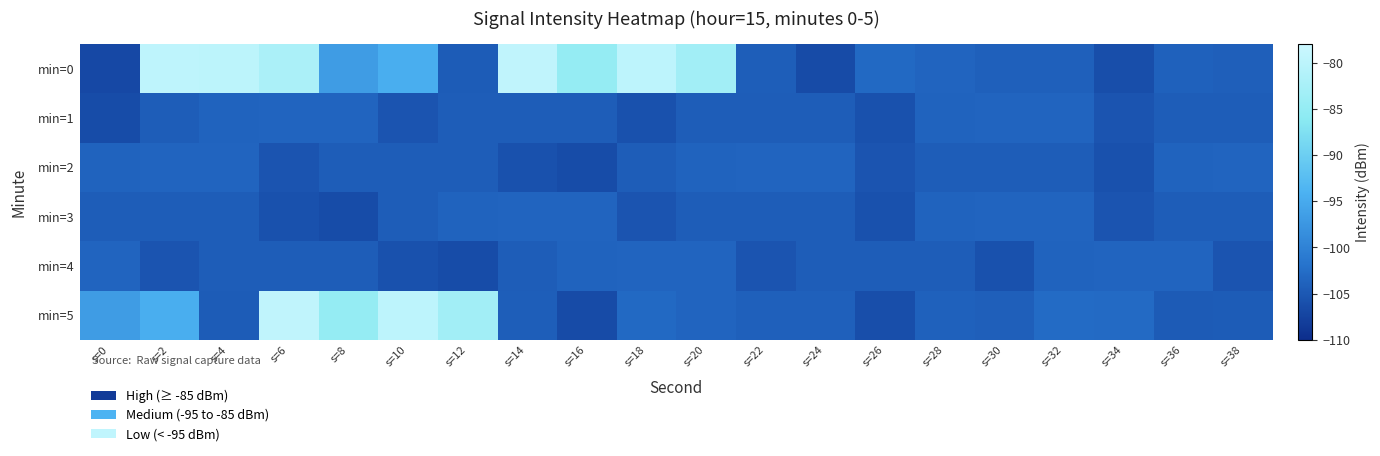

Rank the series at s=8 from highest to lowest value.

min=5, min=0, min=1, min=4, min=2, min=3